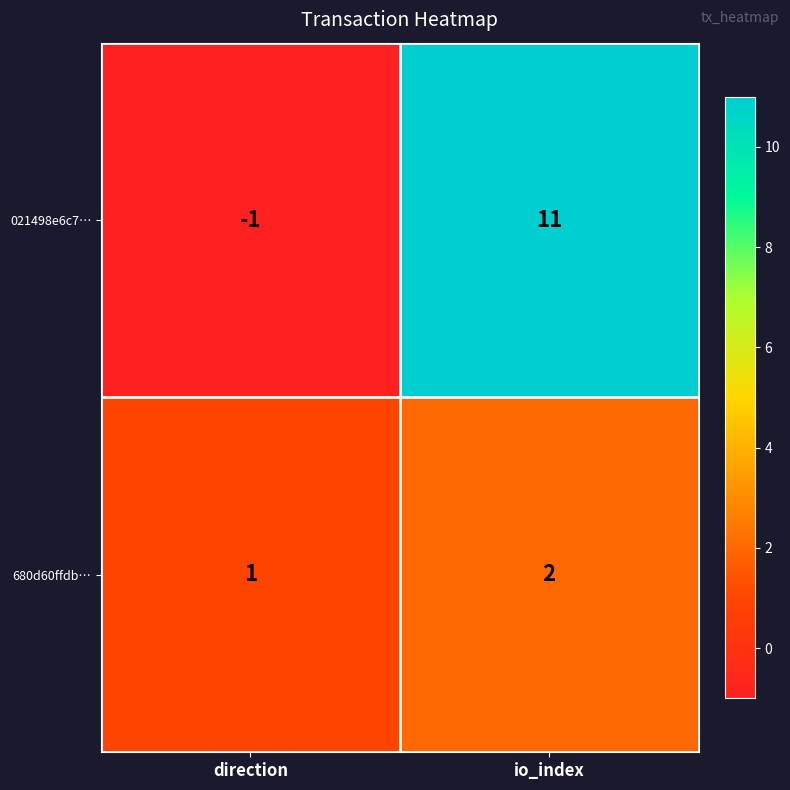

Reading left to right, what are all the values shown in this chart?

021498e6c7…: -1	11
680d60ffdb…: 1	2